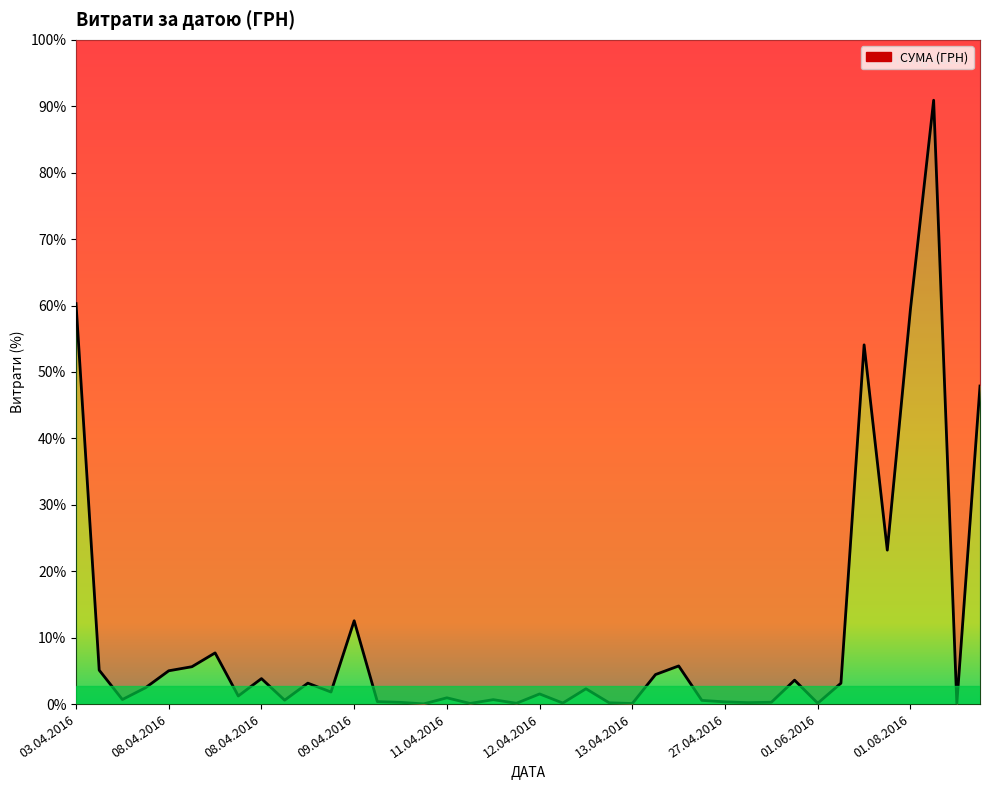

What is the sum of all values?

564444.3